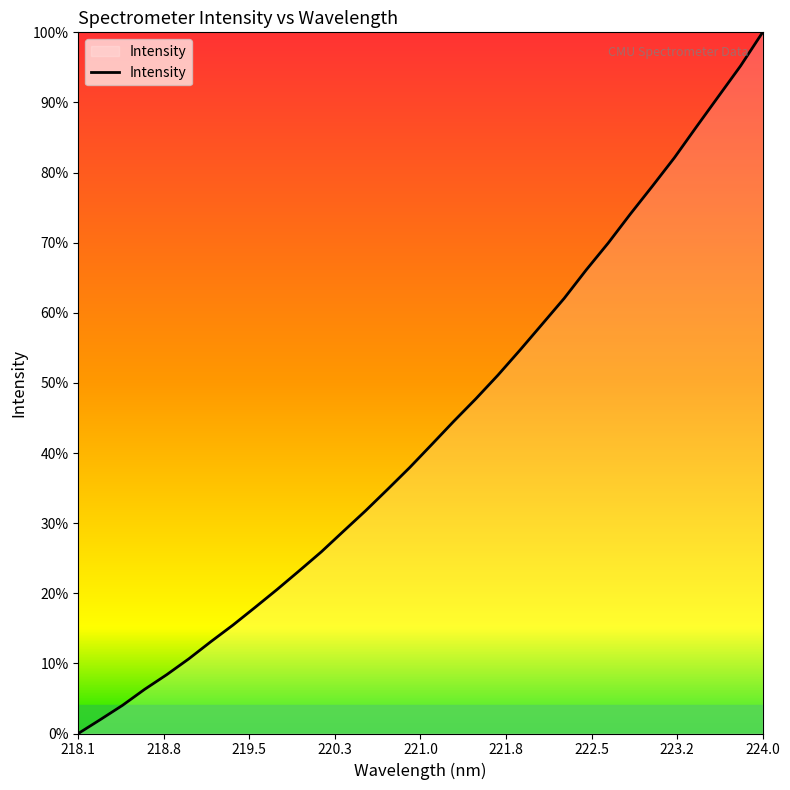

At which category does the chart reach its minimum across all series?

218.1